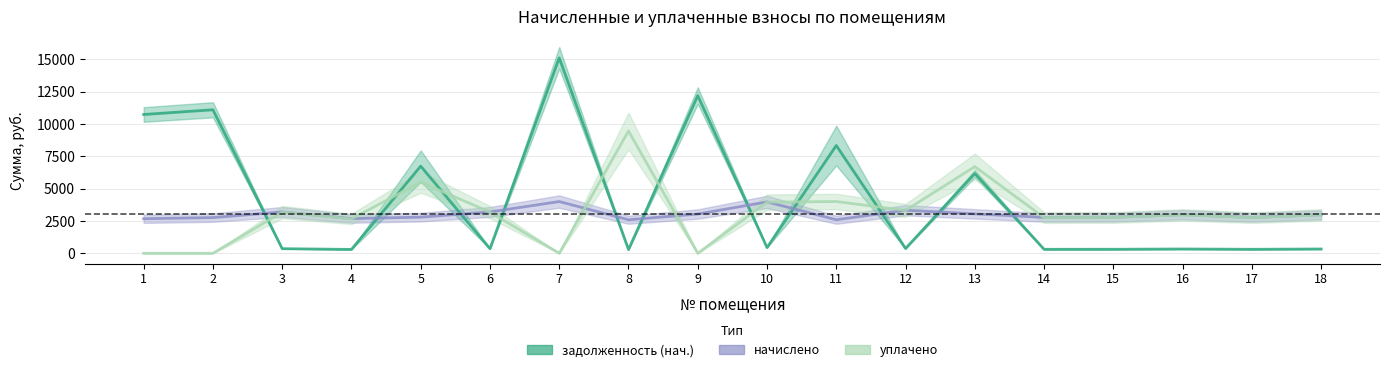

What is the value of the начислено point at the 16th from the left?

2980.8